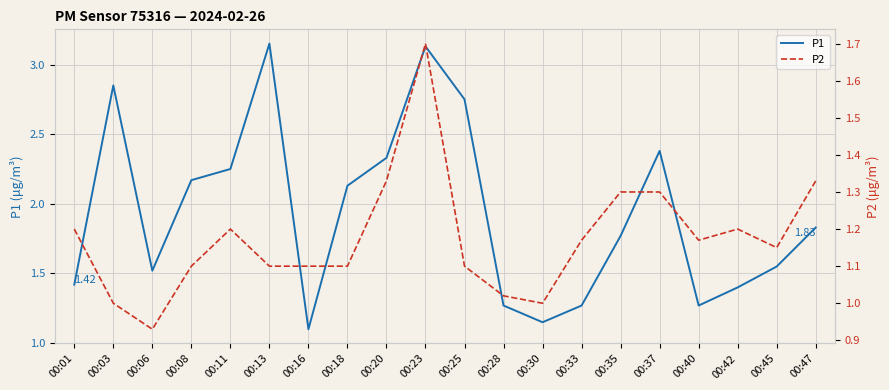

At 00:33, list the series in order from smallest to largest.

P2, P1